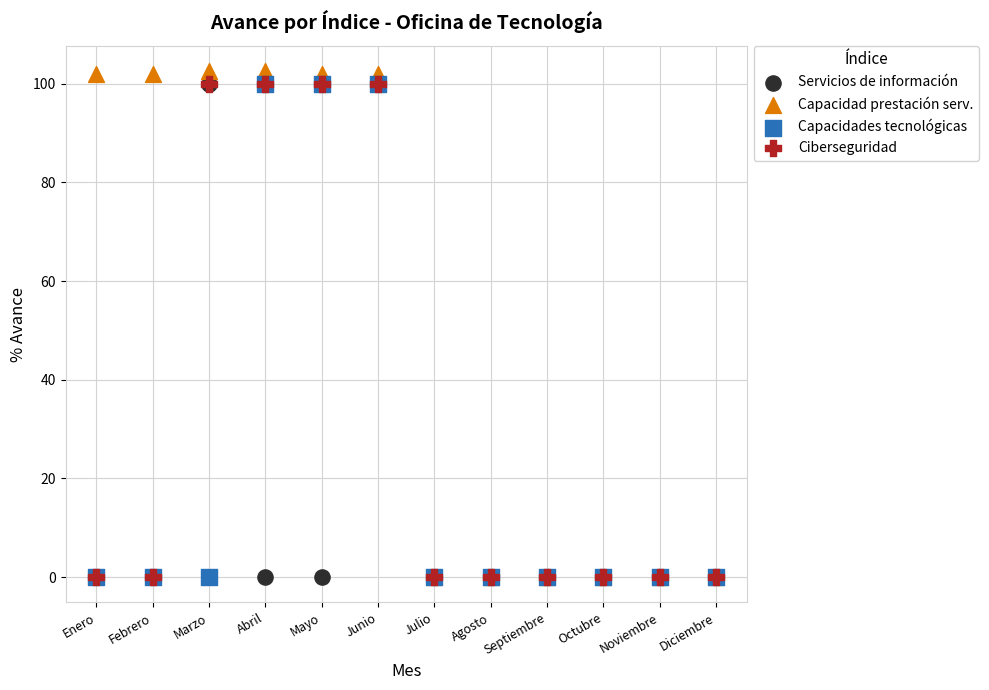

What are all the series names shown in the legend?

Servicios de información, Capacidad prestación serv., Capacidades tecnológicas, Ciberseguridad